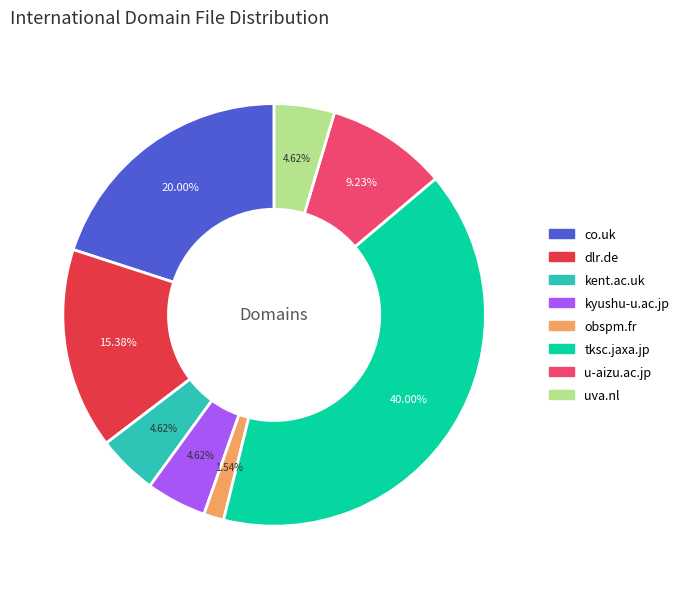

To the nearest percent, what is the difference between the co.uk and dlr.de slice percentages?

5%